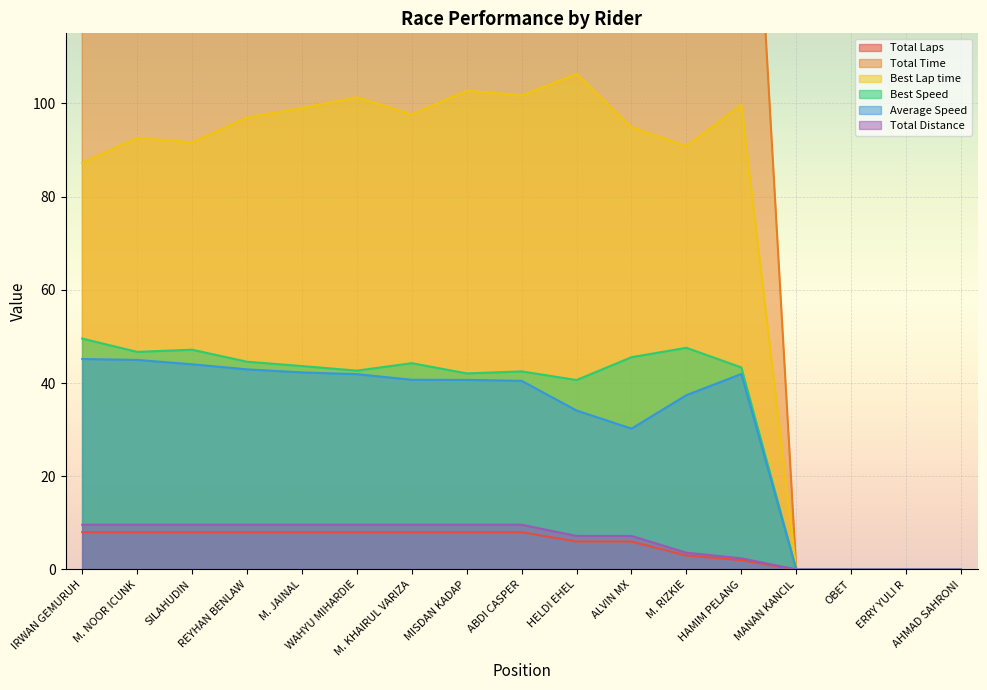

List the series in order of their peak value, highest first.

Total Time, Best Lap time, Best Speed, Average Speed, Total Distance, Total Laps